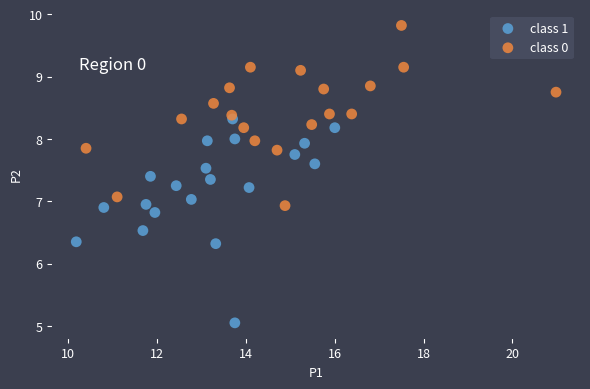

What are all the series names shown in the legend?

class 1, class 0